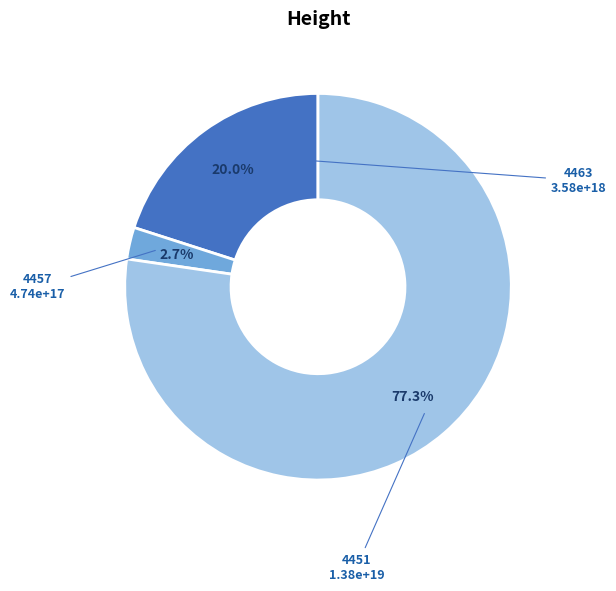

Rank the categories by value from lowest to highest.

4457, 4463, 4451